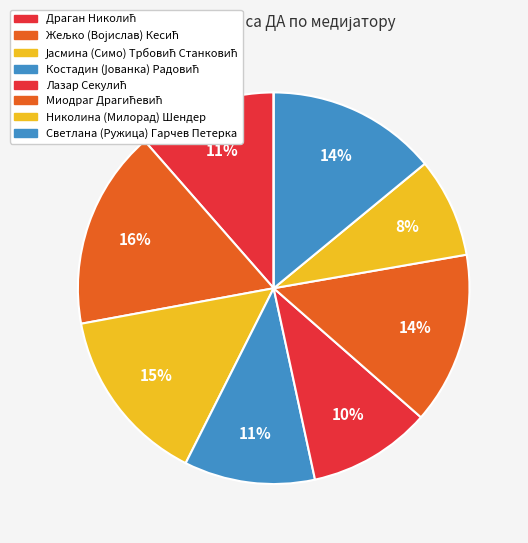

Is there any slice that represents more than half of the pie?

No